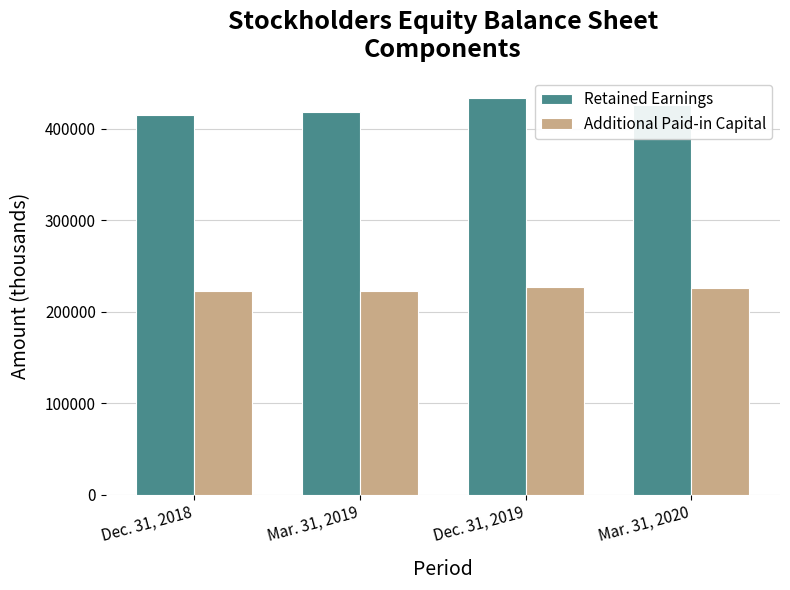

What position from the left is Mar. 31, 2019?

2